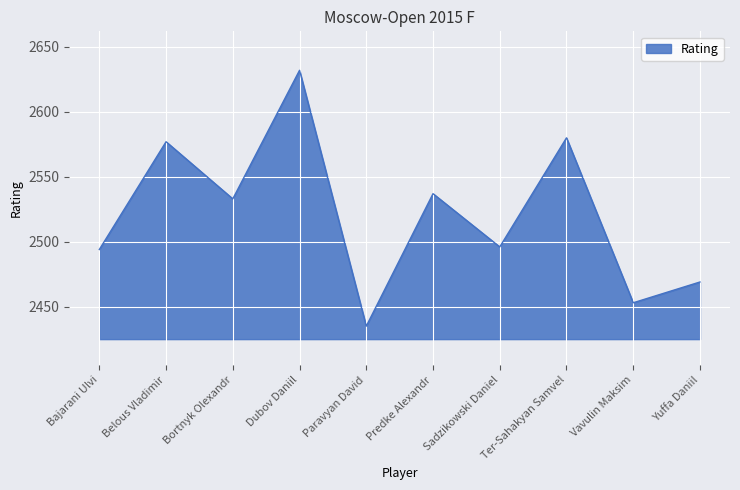

What is the minimum value shown in the chart?

2435